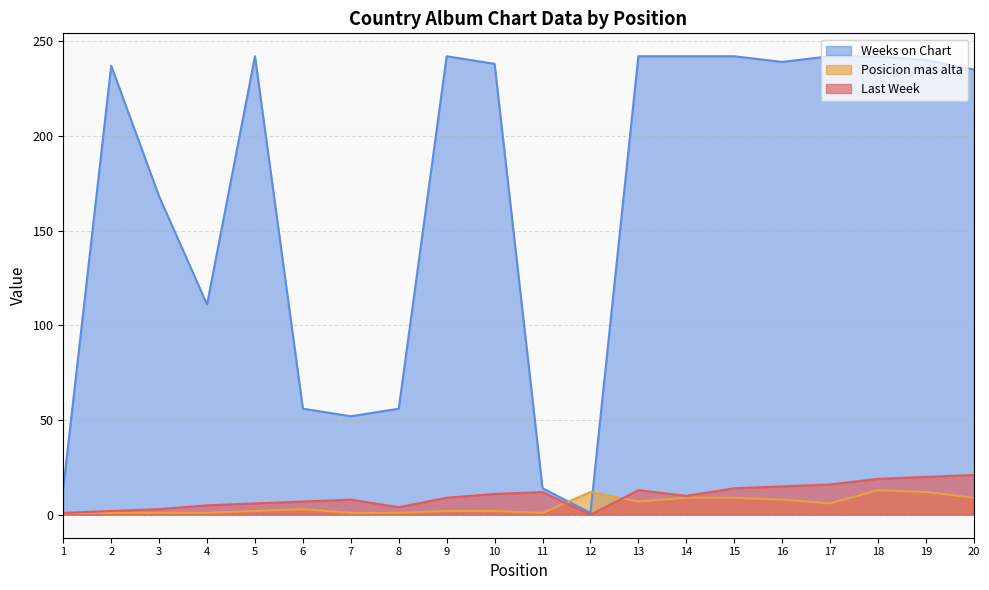

What is the greatest value displayed?

242